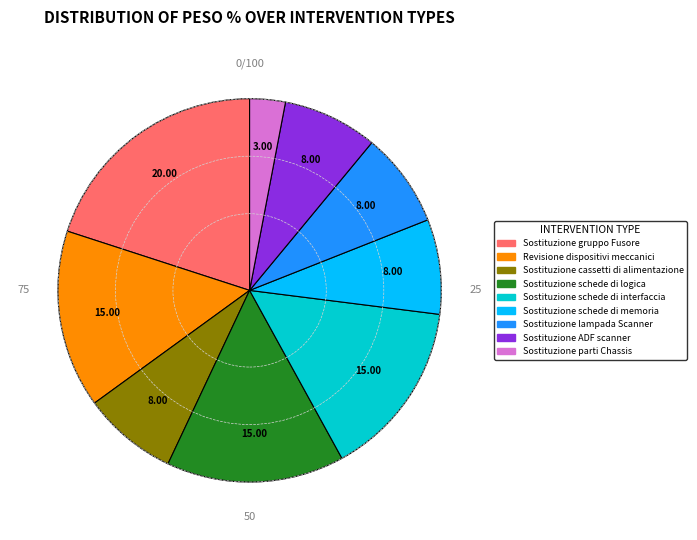

Is there a majority slice in this chart?

No